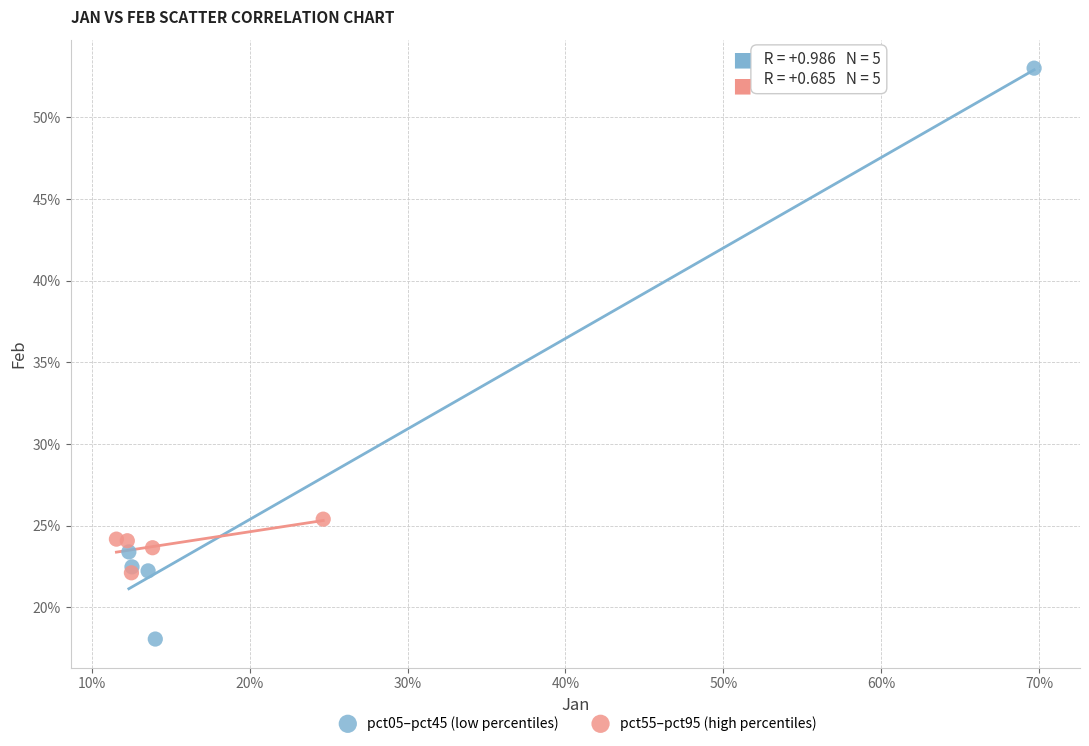

Which series has the widest spread of Y values?

pct05–pct45 (low percentiles)